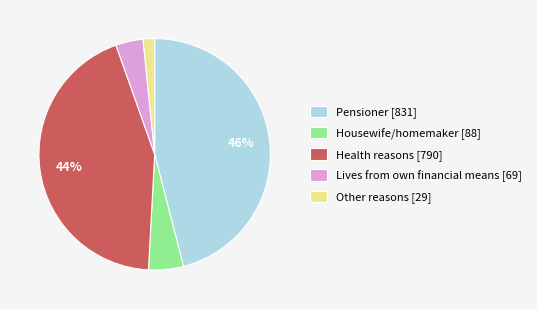

Which category has the smallest portion of the pie?

Other reasons